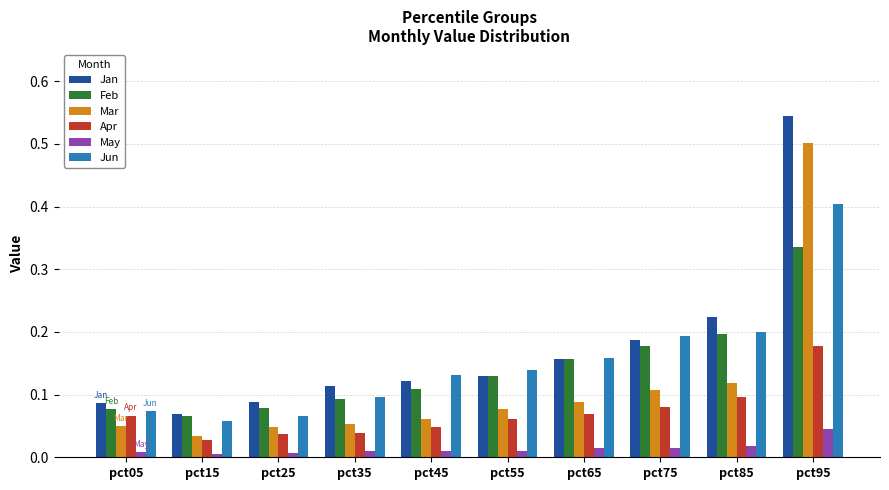

How many May values are between 0 and 1?

10